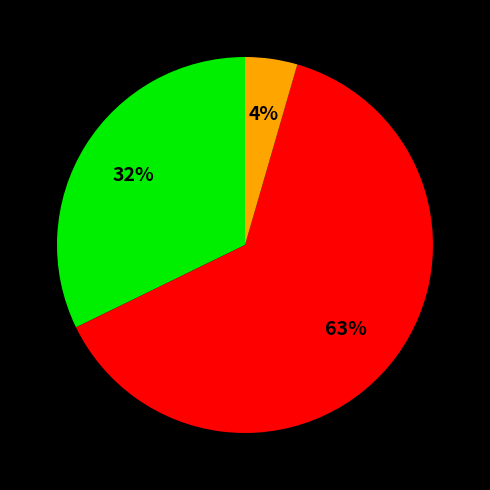

To the nearest percent, what is the average slice percentage?

33%